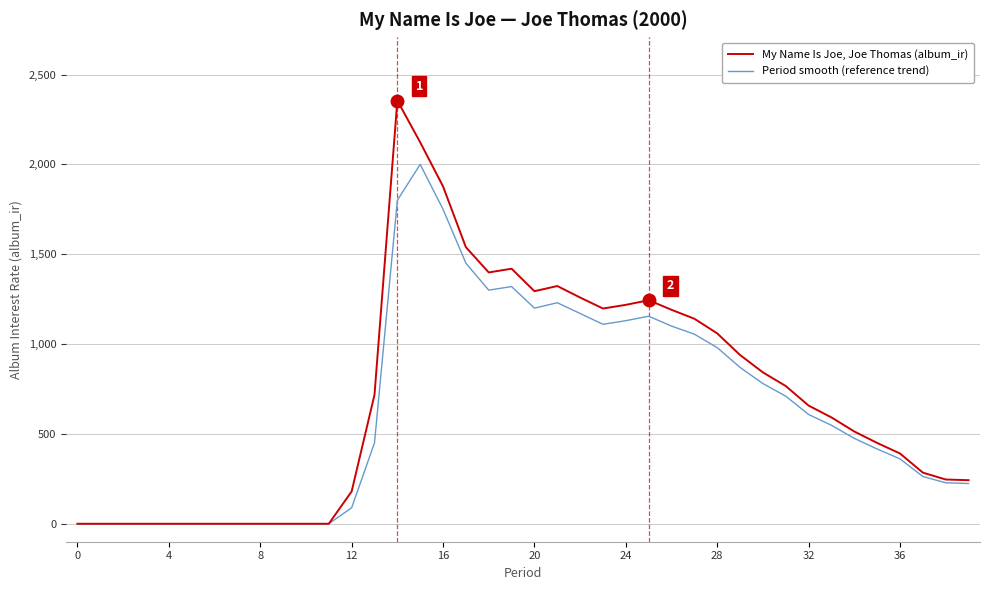

What are all the series names shown in the legend?

My Name Is Joe, Joe Thomas (album_ir), Period smooth (reference trend)